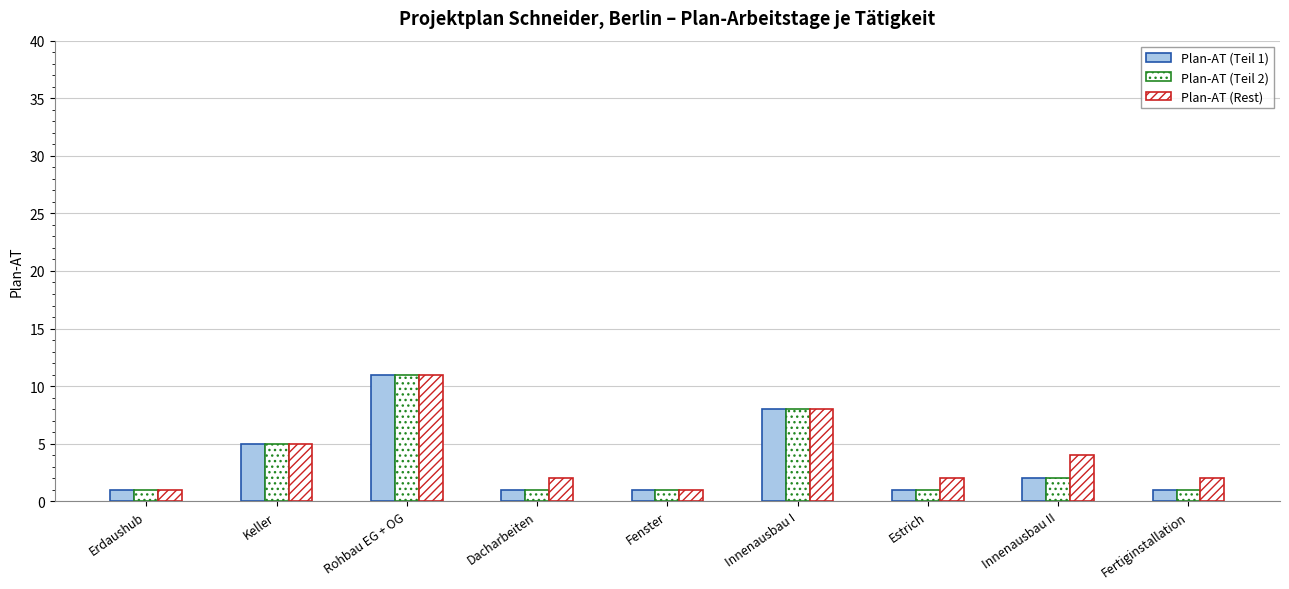

What is the sum of the Plan-AT (Teil 2) values at Dacharbeiten and Innenausbau II?

3